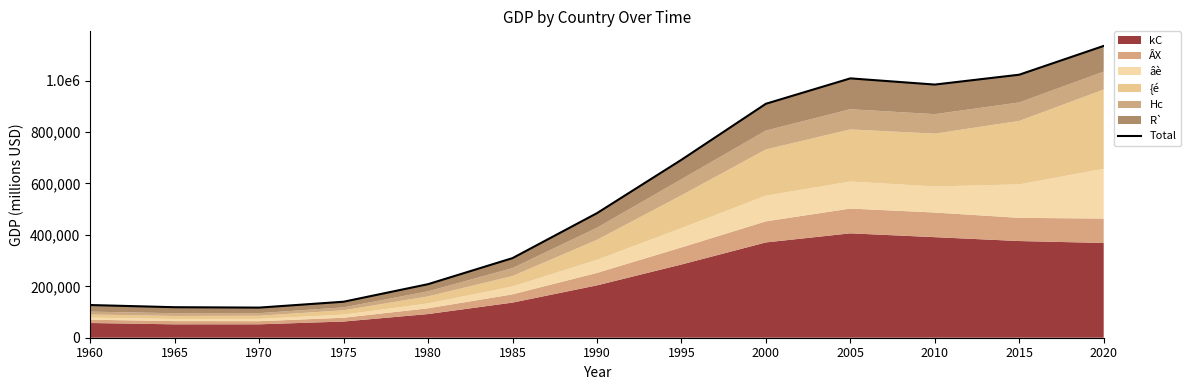

Approximately how many times larger is the value at 2010 compared to 1980?

4.7